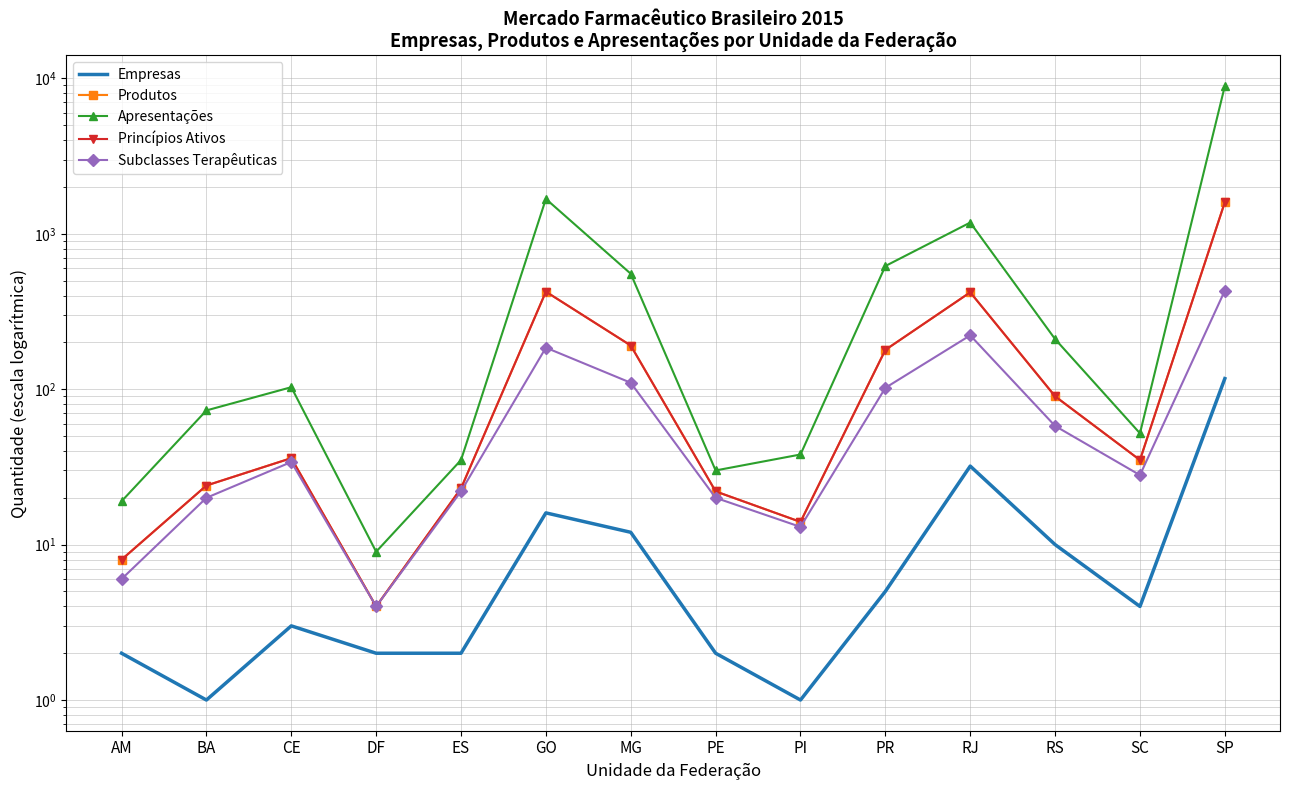

What is the minimum value shown in the chart?

1